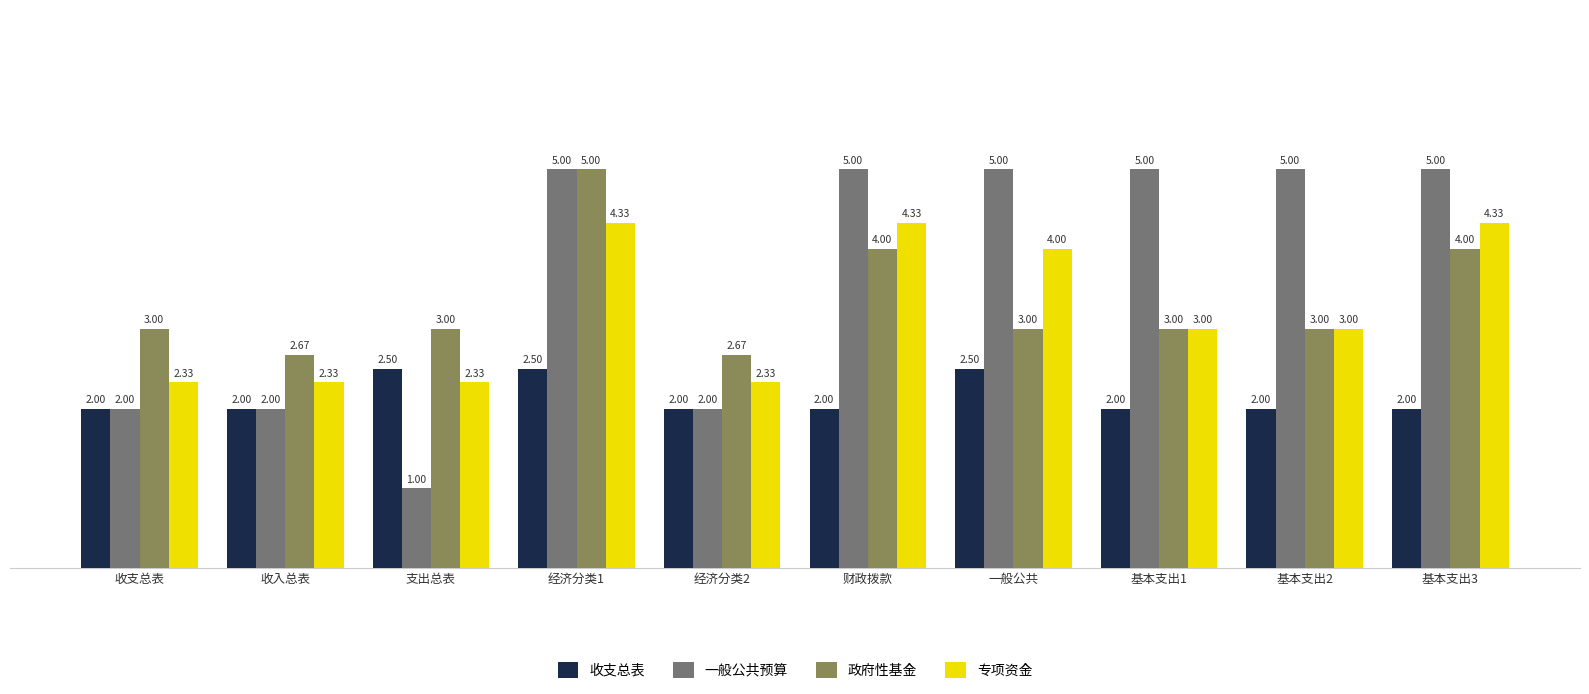

The 一般公共预算 series shows 5.0 at 基本支出2. True or false?

True